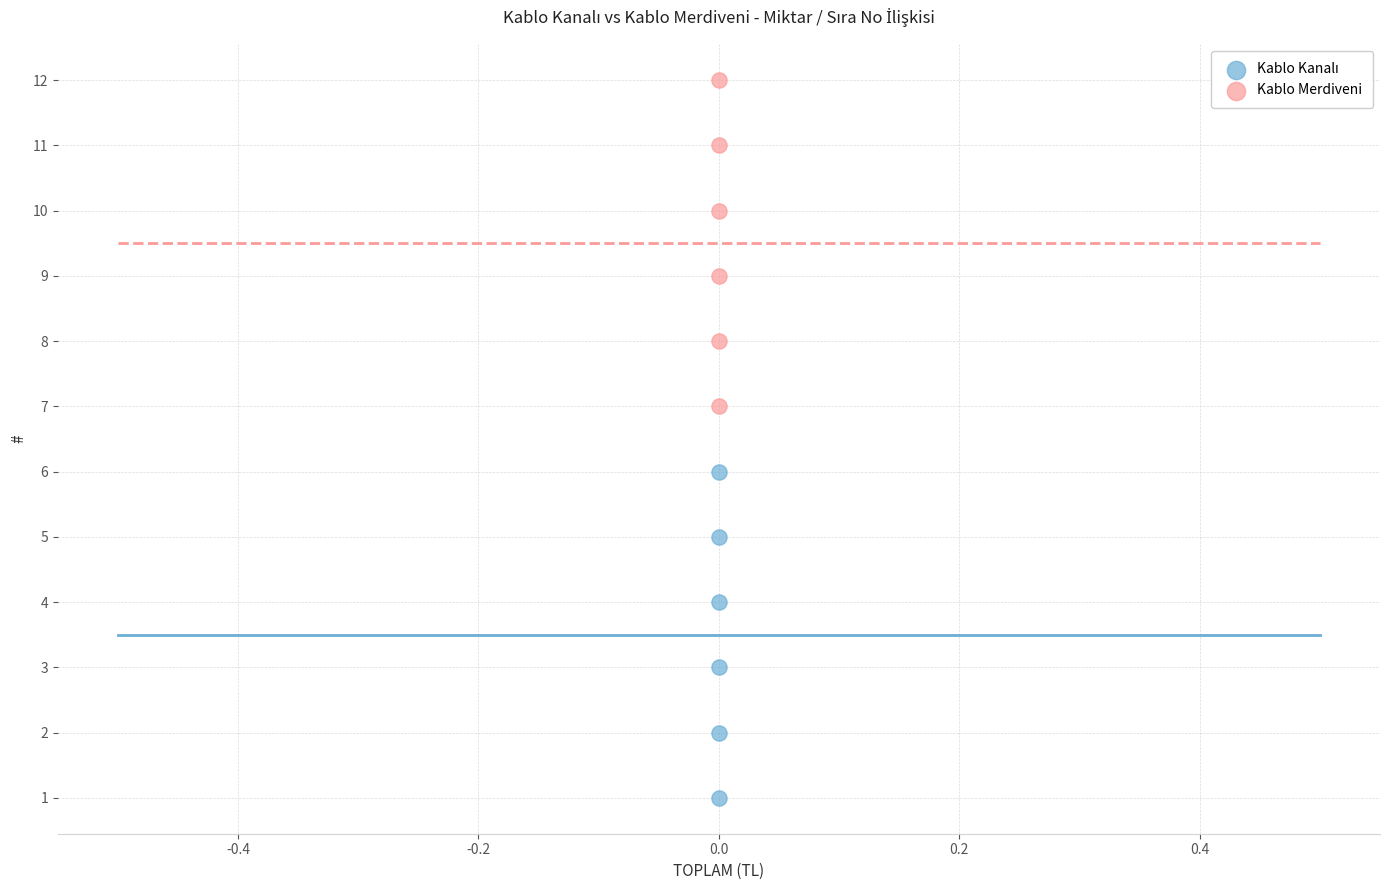

Across all data points, what is the range of Y values (max minus min)?

11